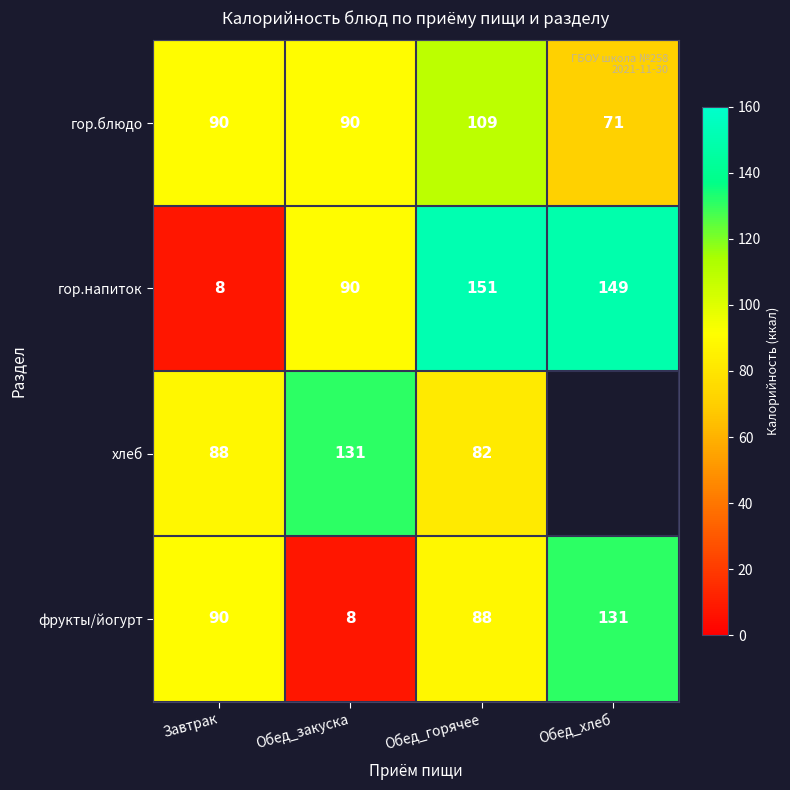

What is the greatest value displayed?

151.0